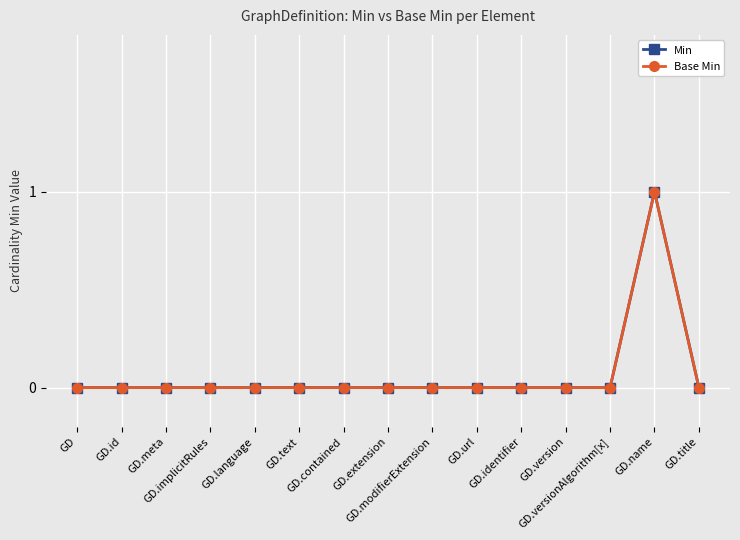

Between GD and GD.name, which series saw the biggest shift?

Min